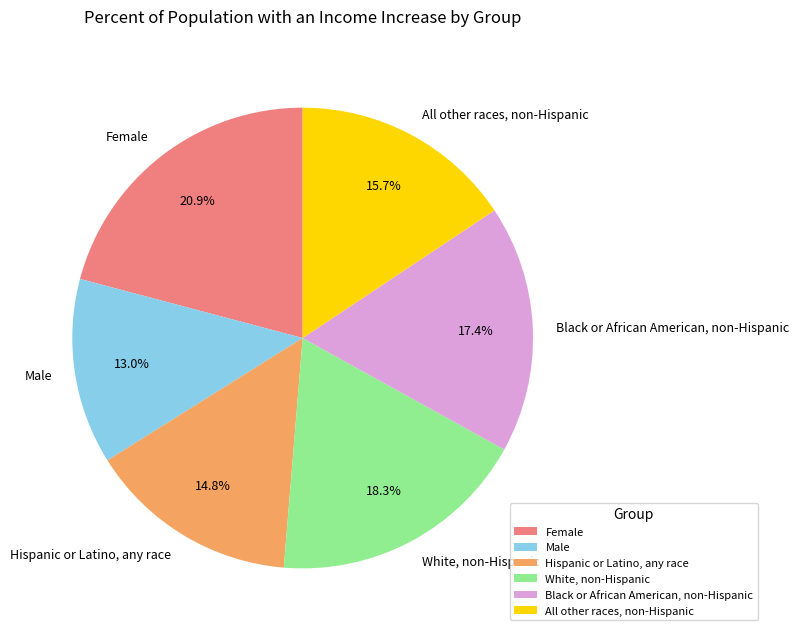

Which slice is the smallest?

Male